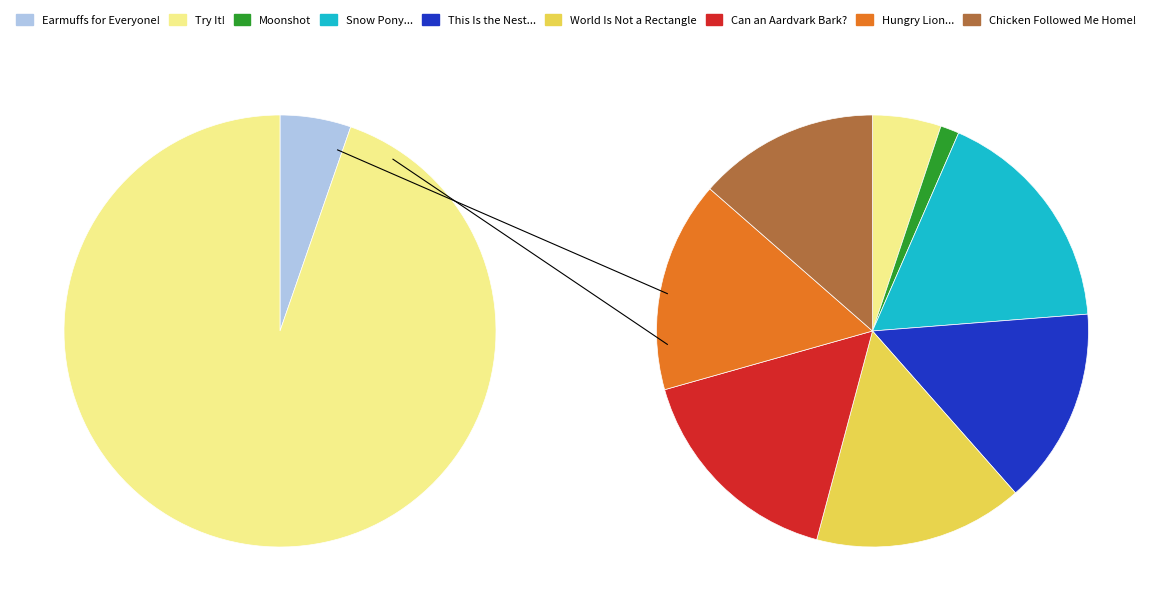

The Hungry Lion, or A Dwindling Assortment slice represents 15% of the pie. True or false?

True